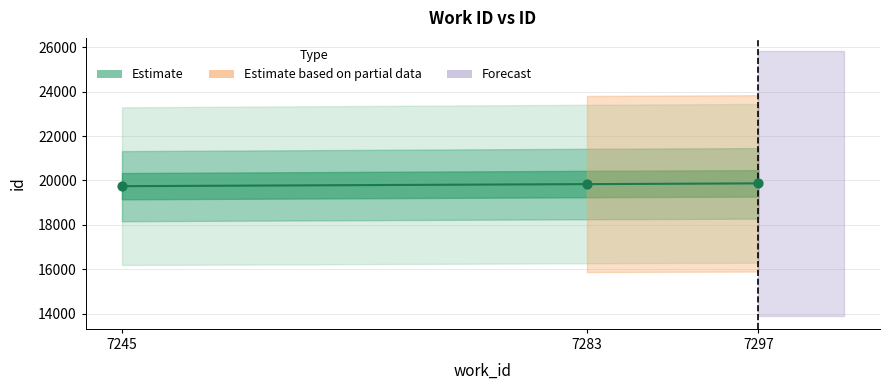

What is the ratio of the value at 7245 to the value at 7283?

1.0